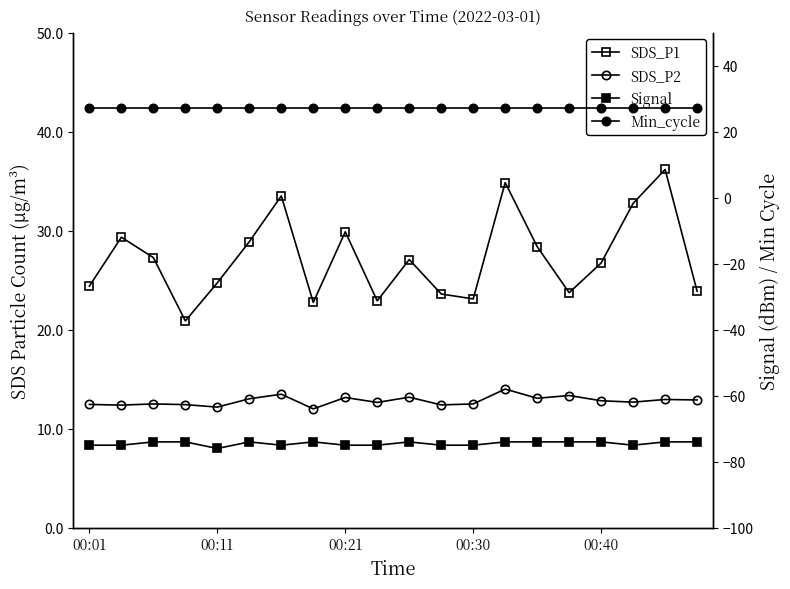

The SDS_P2 series shows 12.4 at 00:30. True or false?

True